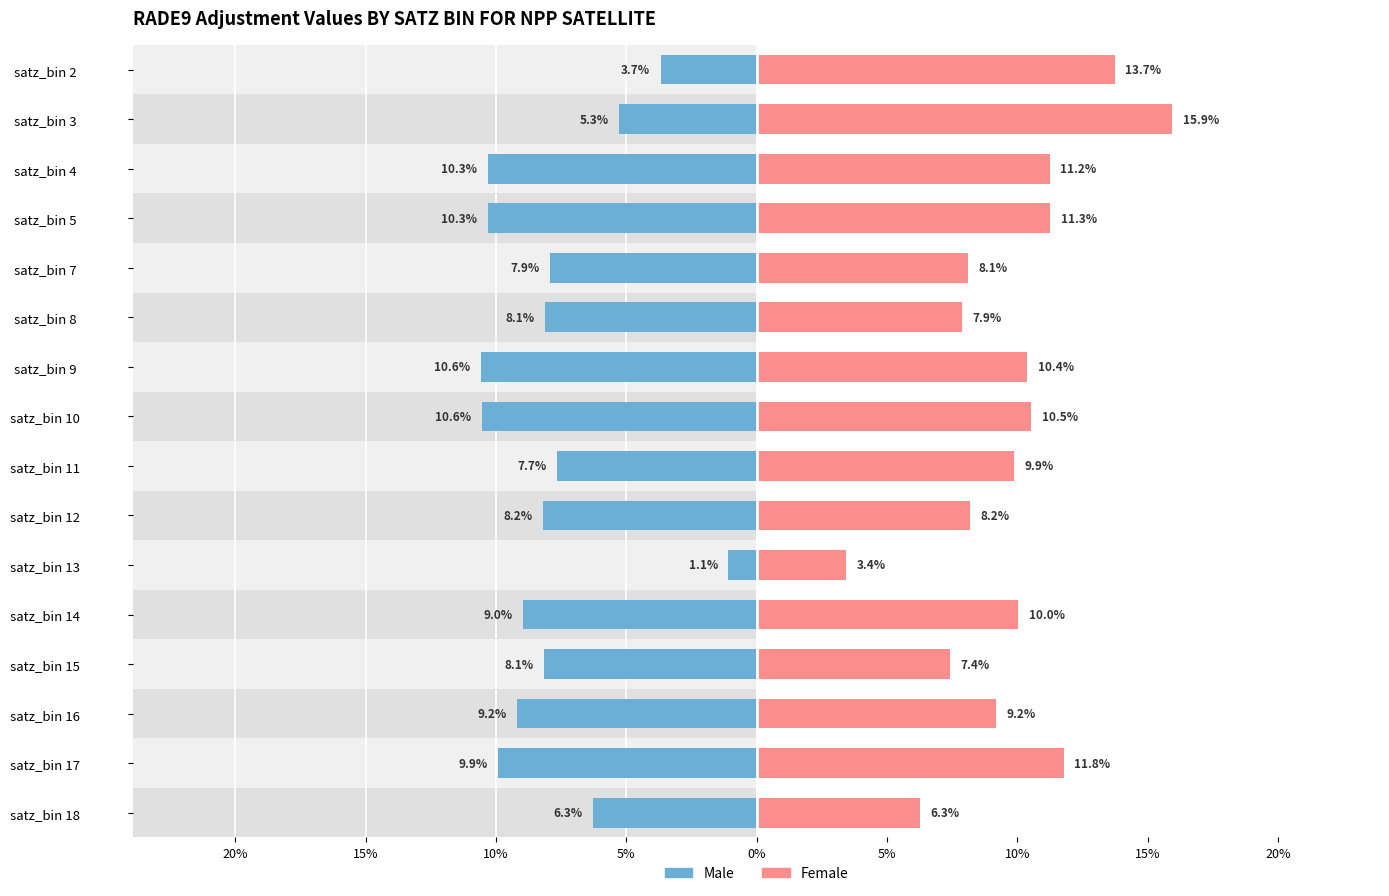

Reading right to left, what are all the values shown in this chart?

Male: -6.3	-9.9	-9.2	-8.1	-9.0	-1.1	-8.2	-7.7	-10.6	-10.6	-8.1	-7.9	-10.3	-10.3	-5.3	-3.7
Female: 6.3	11.8	9.2	7.4	10.0	3.4	8.2	9.9	10.5	10.4	7.9	8.1	11.3	11.2	15.9	13.7